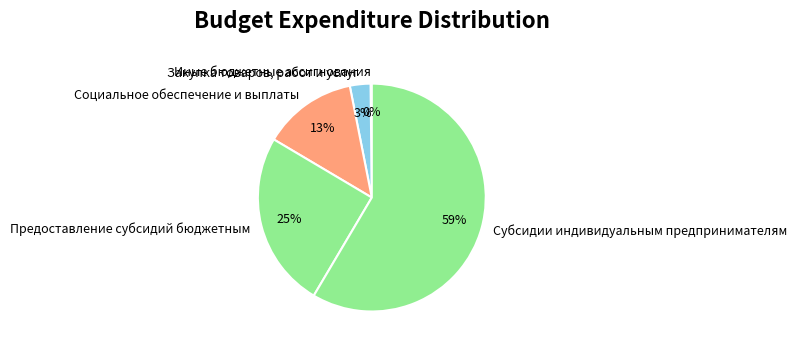

To the nearest percent, what percentage of the pie is Социальное обеспечение и выплаты?

13%